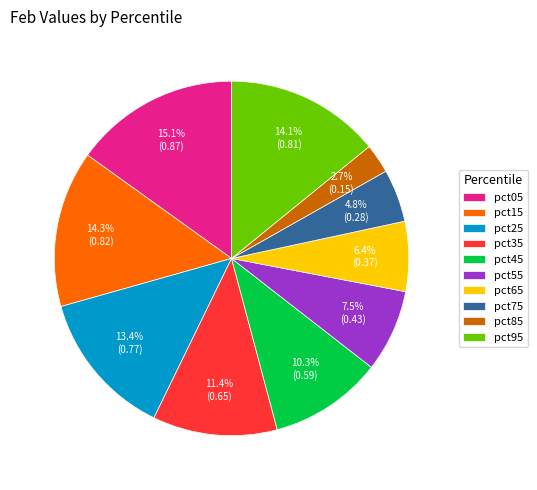

To the nearest percent, what is the difference between the largest and smallest slice percentages?

12%